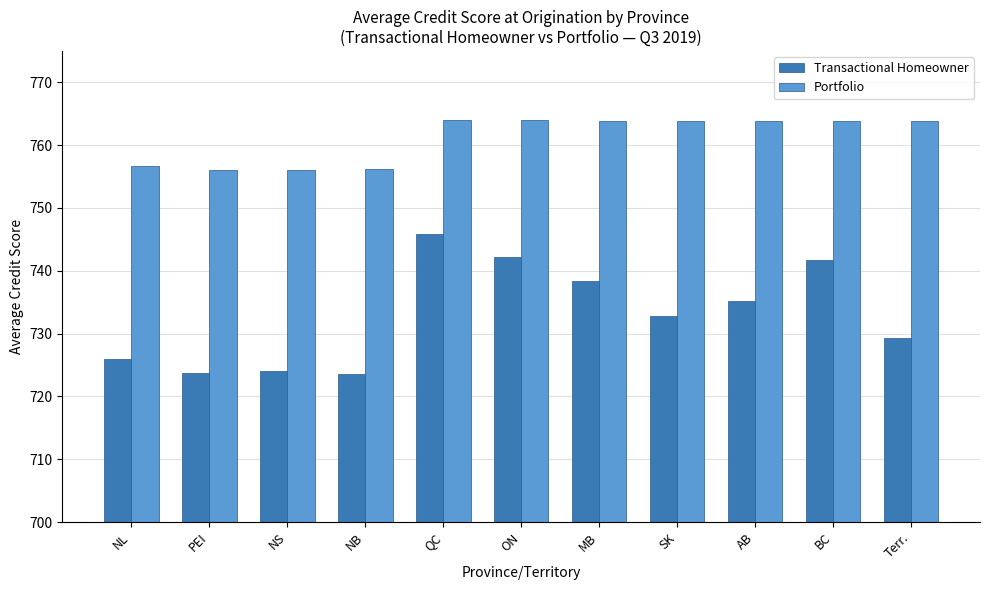

Which series has the largest range (max minus min)?

Transactional Homeowner